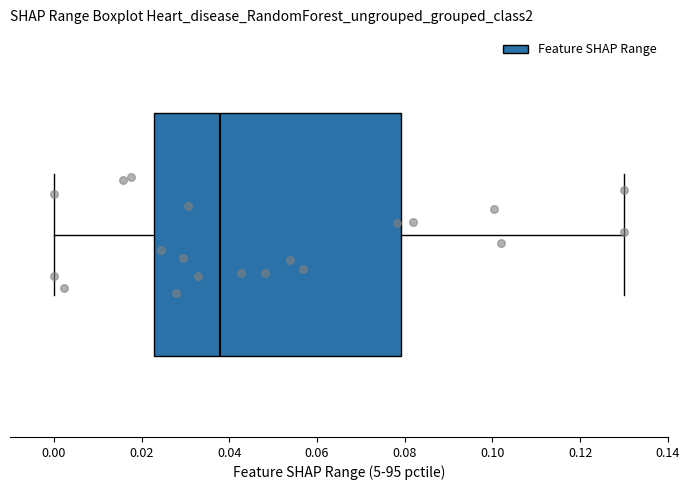

Where is the right edge of the box on the x-axis? The values are not printed on the chart, so give them approximately, as read against the axis.

0.080